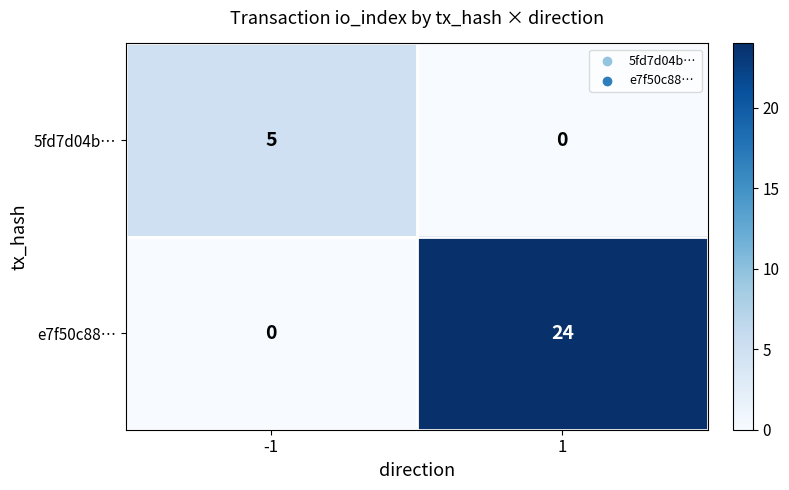

Which series has the widest spread of values?

e7f50c88…